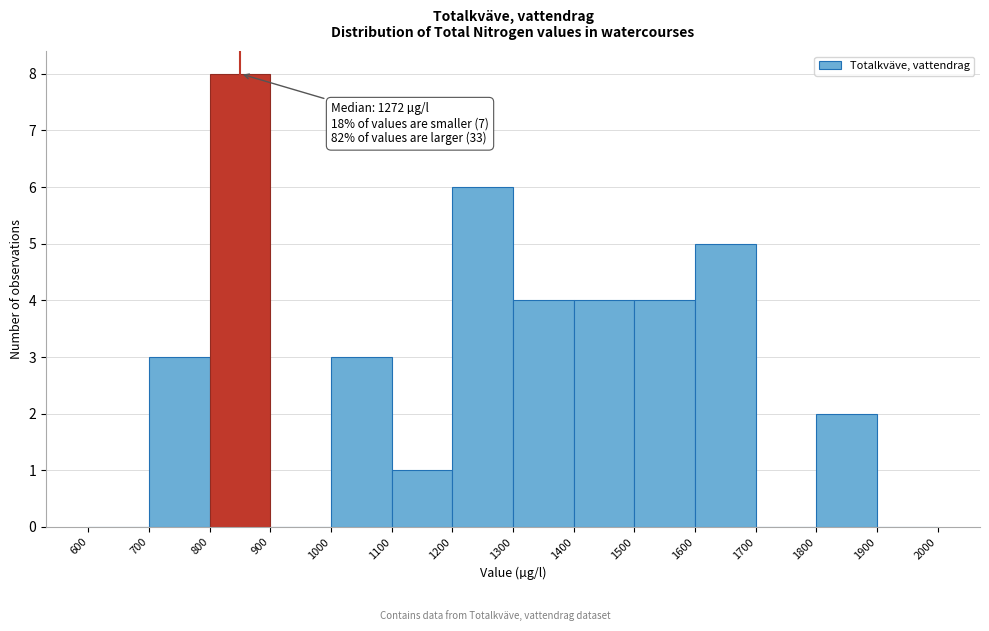

Over which range of the x-axis is the bar tallest?

800 to 900